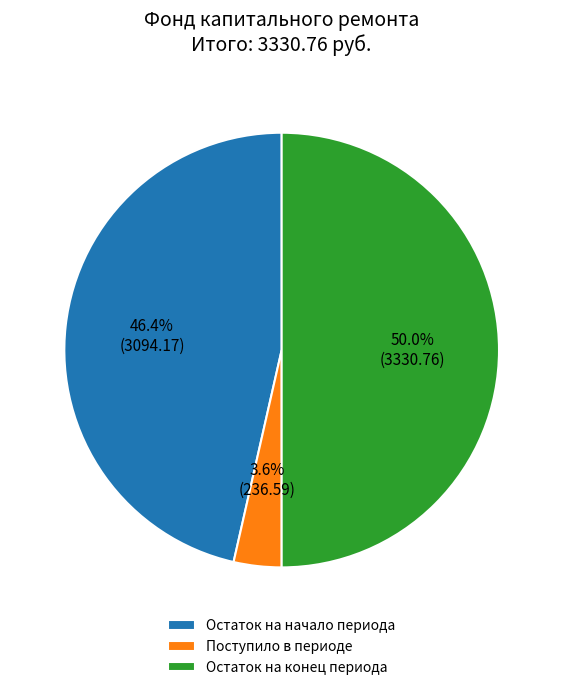

Which slice is the largest?

Остаток на конец периода